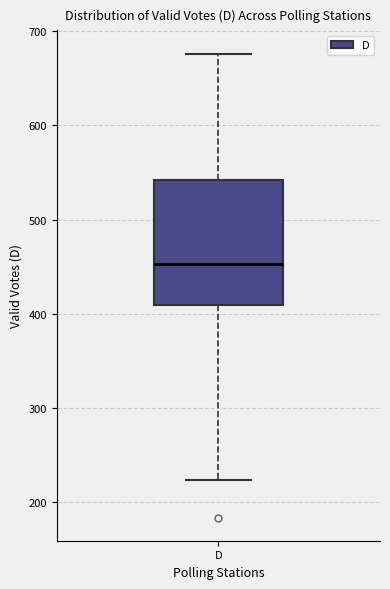

Transcribe this box plot: give where the median line is, the range the box spans, and where the two whiskers end, as read against the y-axis. The values are not printed on the chart, so give them approximately, as read against the axis.

median 450, box 410 to 540, whiskers 220 to 680